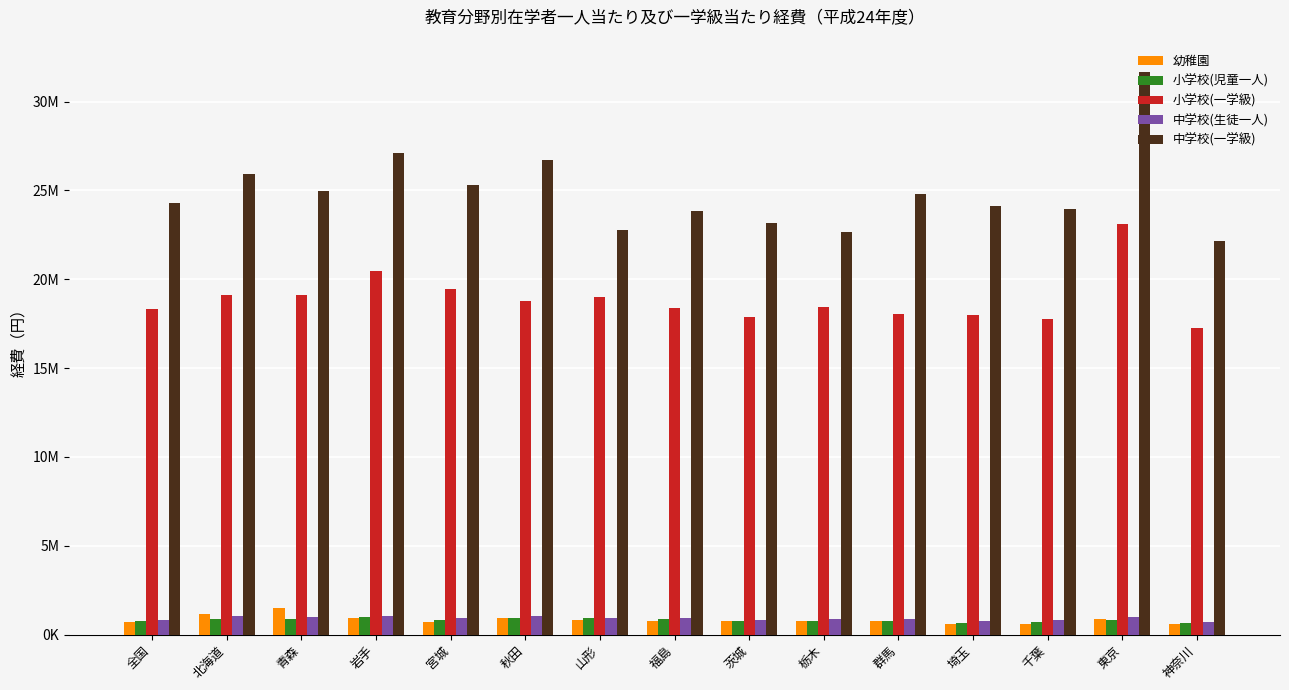

Does the chart contain any negative values?

No